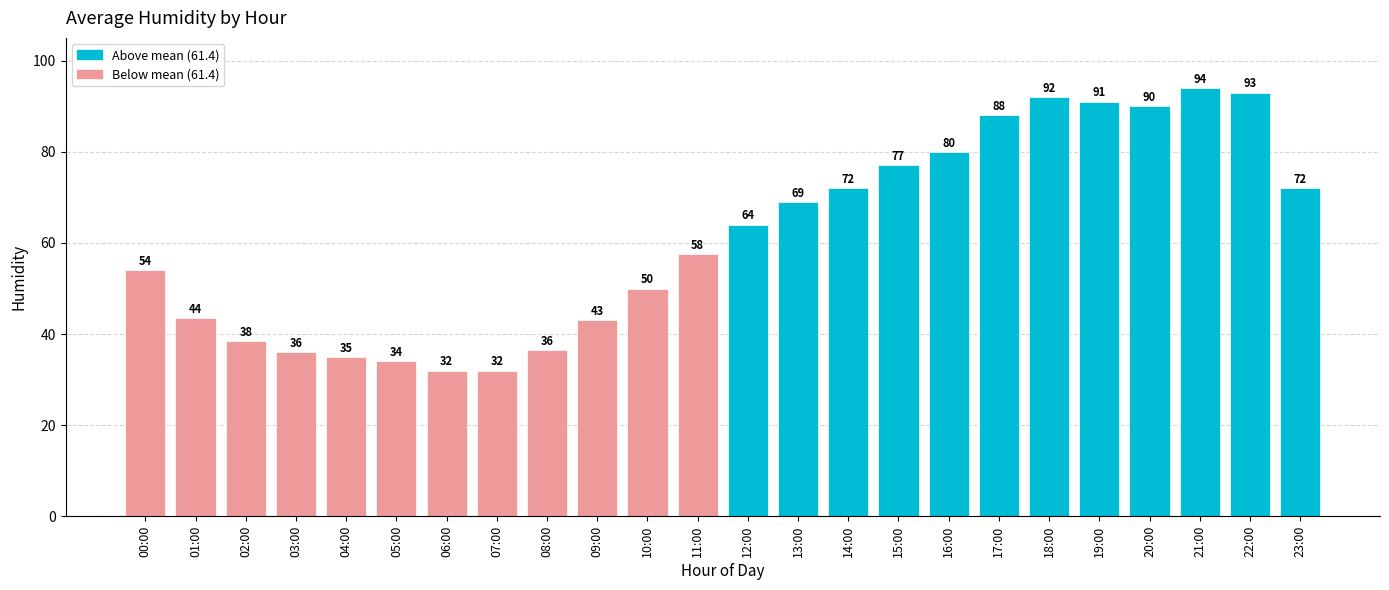

How many values are below 64?

12